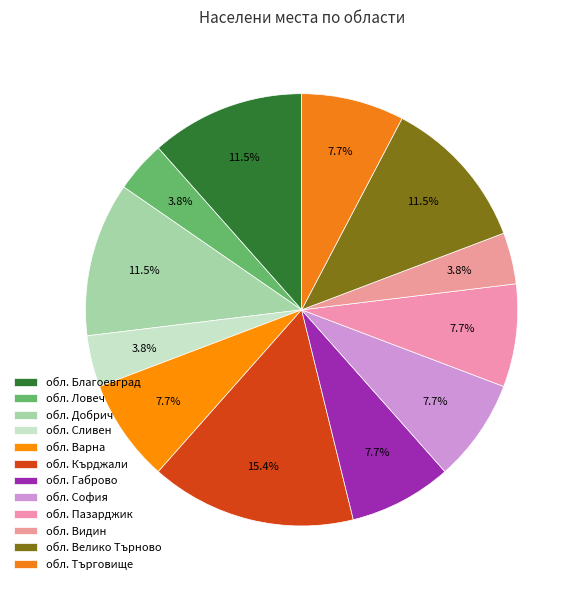

To the nearest percent, what is the combined percentage of обл. София and обл. Сливен?

12%